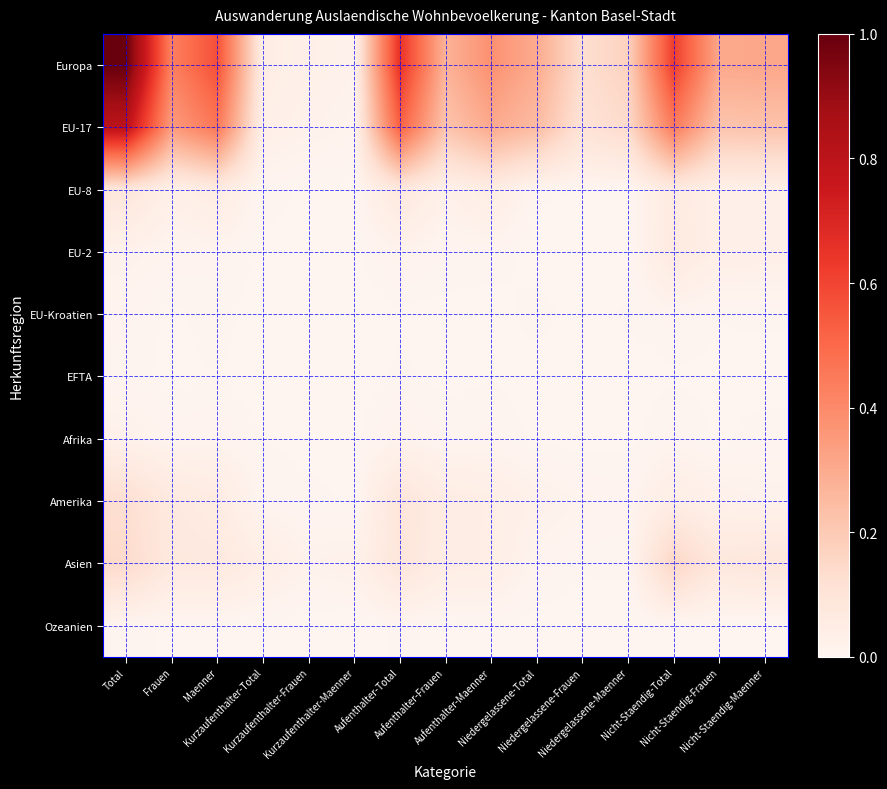

Rank the series at Nicht-Staendig-Maenner from lowest to highest value.

EFTA, Ozeanien, EU-Kroatien, Afrika, Amerika, EU-8, EU-2, Asien, EU-17, Europa